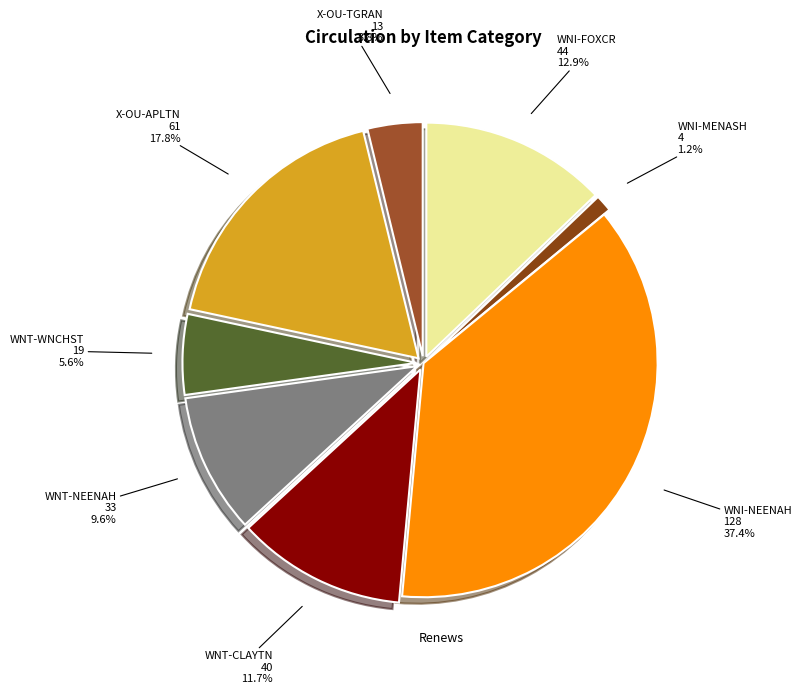

How many segments does this pie chart have?

8